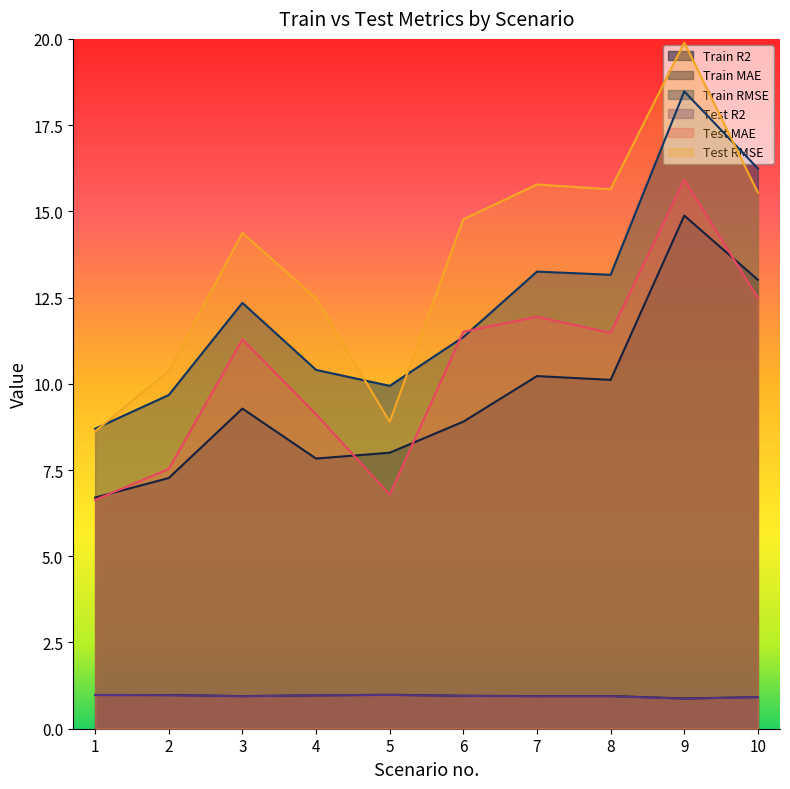

What are all the series names shown in the legend?

Train R2, Train MAE, Train RMSE, Test R2, Test MAE, Test RMSE